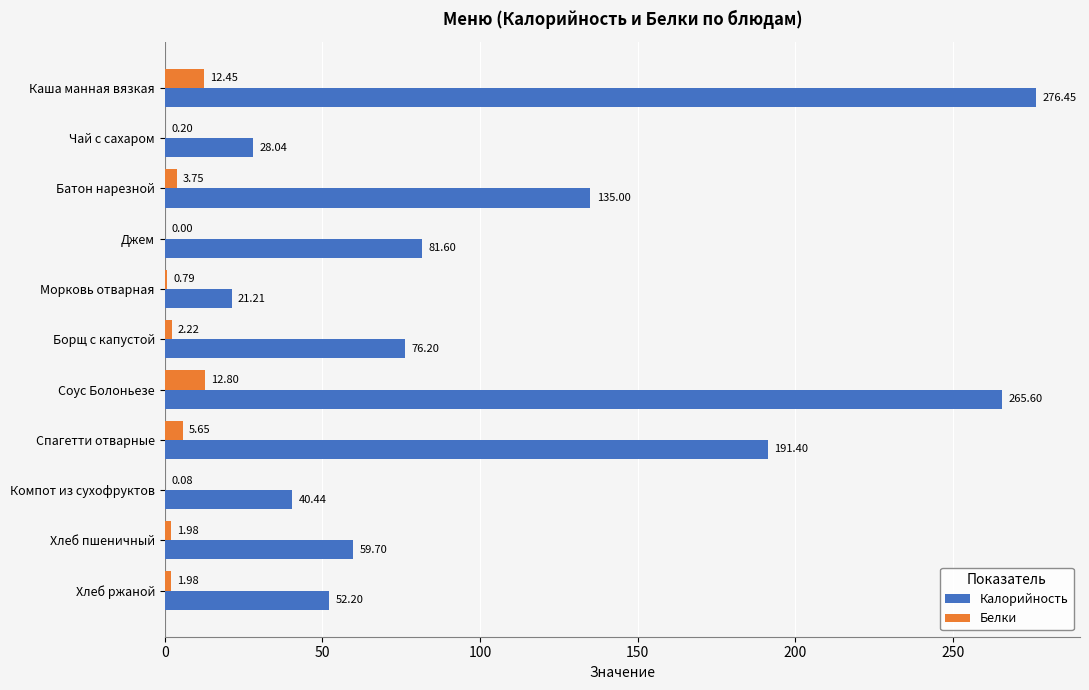

What is the sum of all Белки values?

41.9